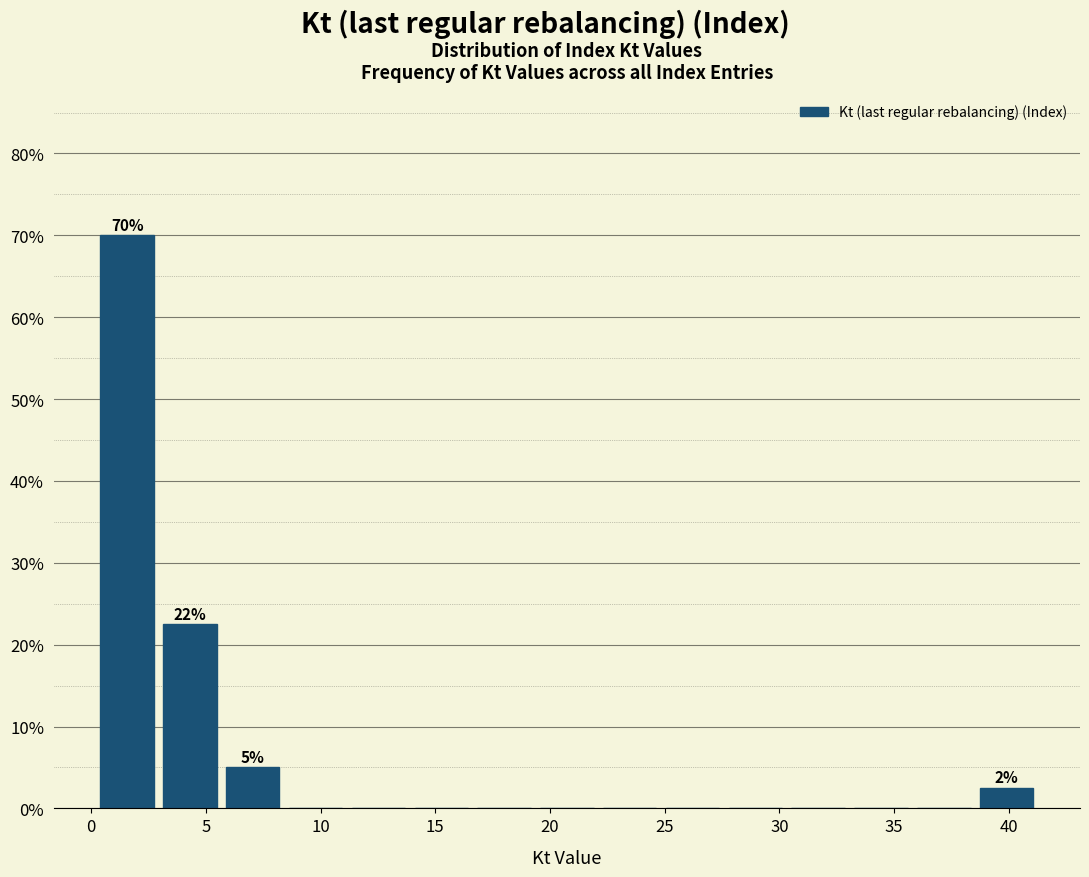

Over which range of the x-axis is the bar tallest?

0.0 to 3.0